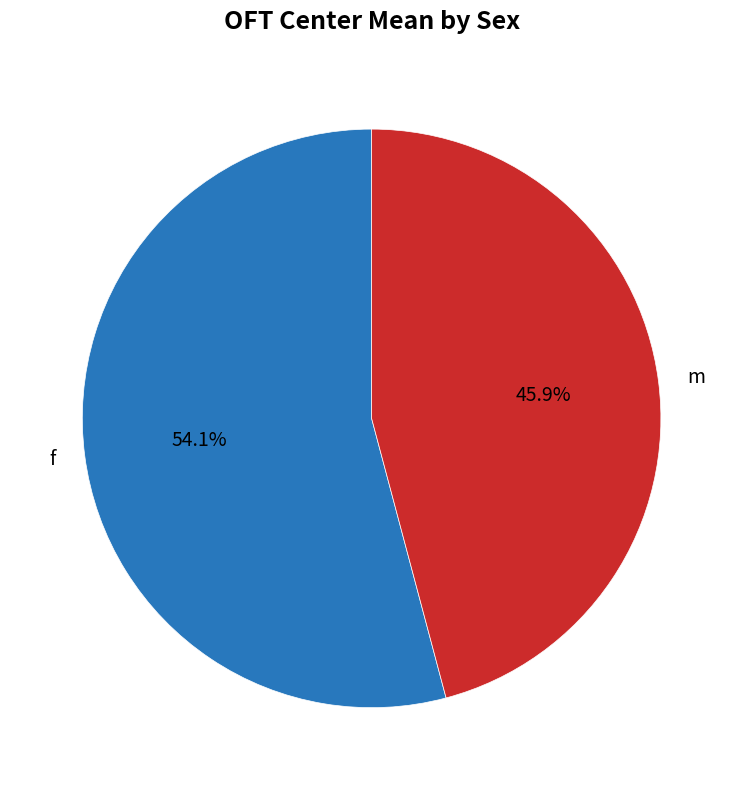

Between f and m, which is larger?

f